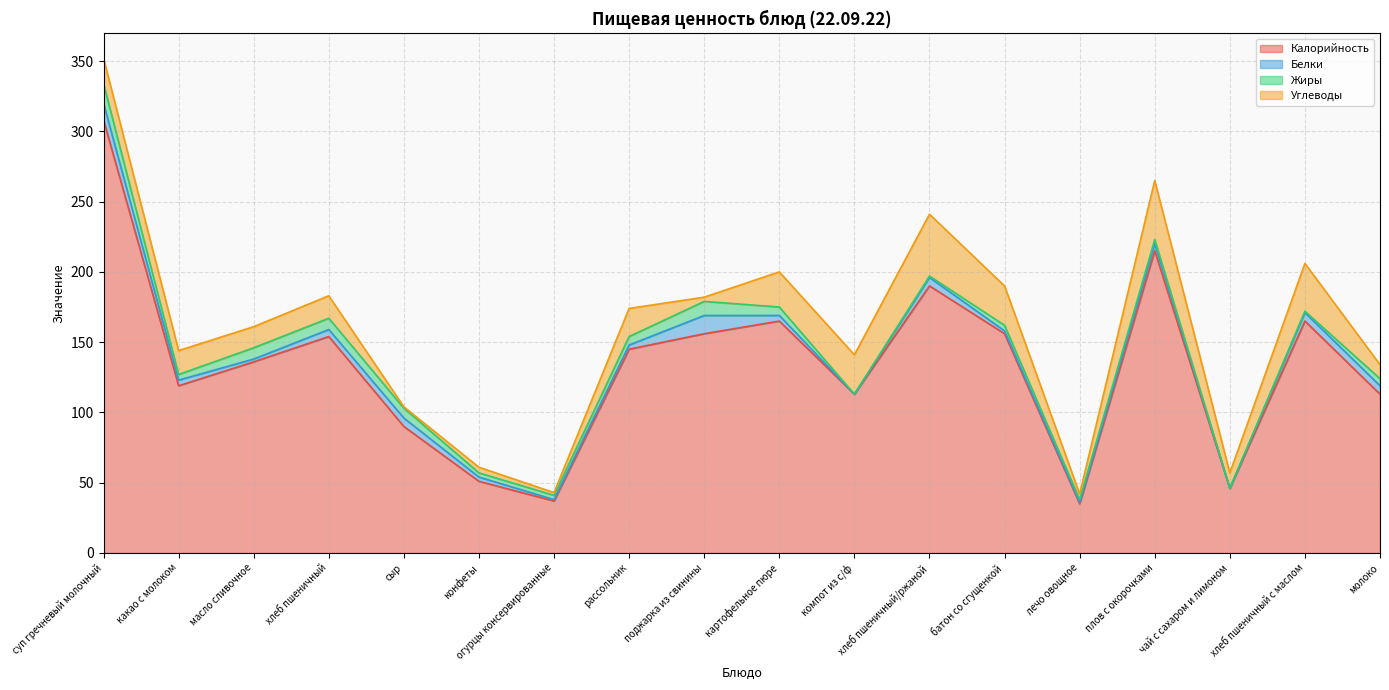

Does the chart have visible grid lines?

Yes